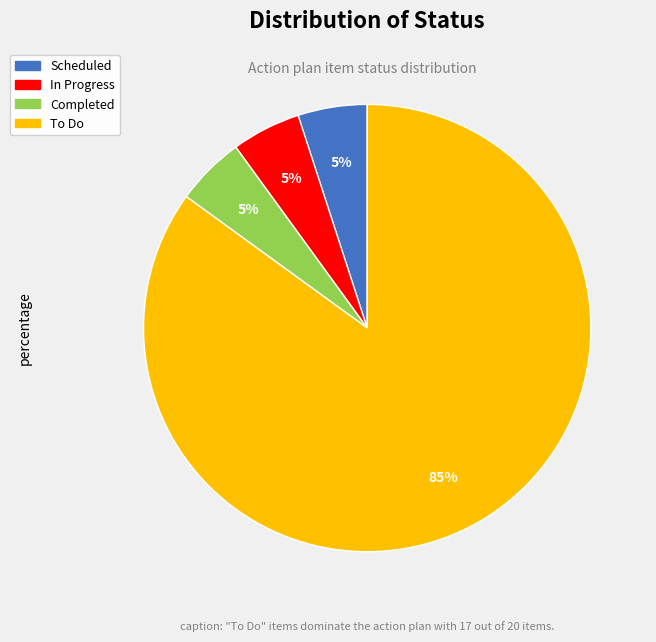

To the nearest percent, what is the combined percentage of Completed and Scheduled?

10%